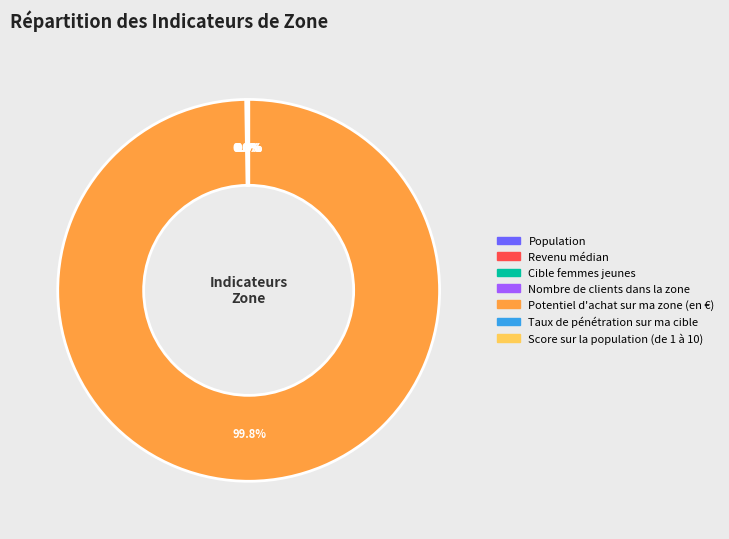

Is there a majority slice in this chart?

Yes